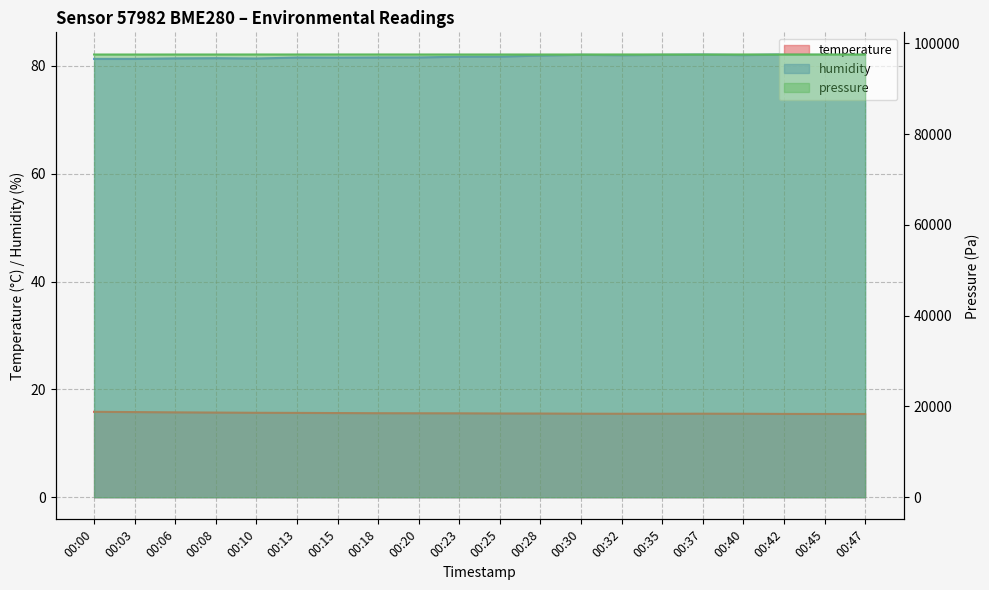

True or false: pressure_norm and humidity cross at least once.

False